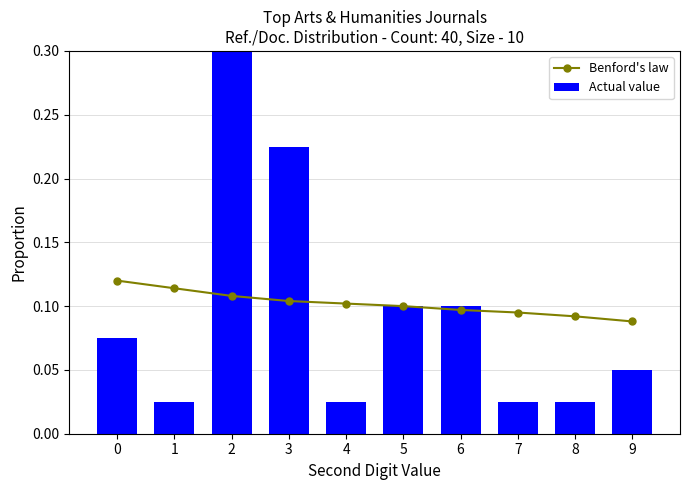

At 6, list the series in order from largest to smallest.

Actual value, Benford's law